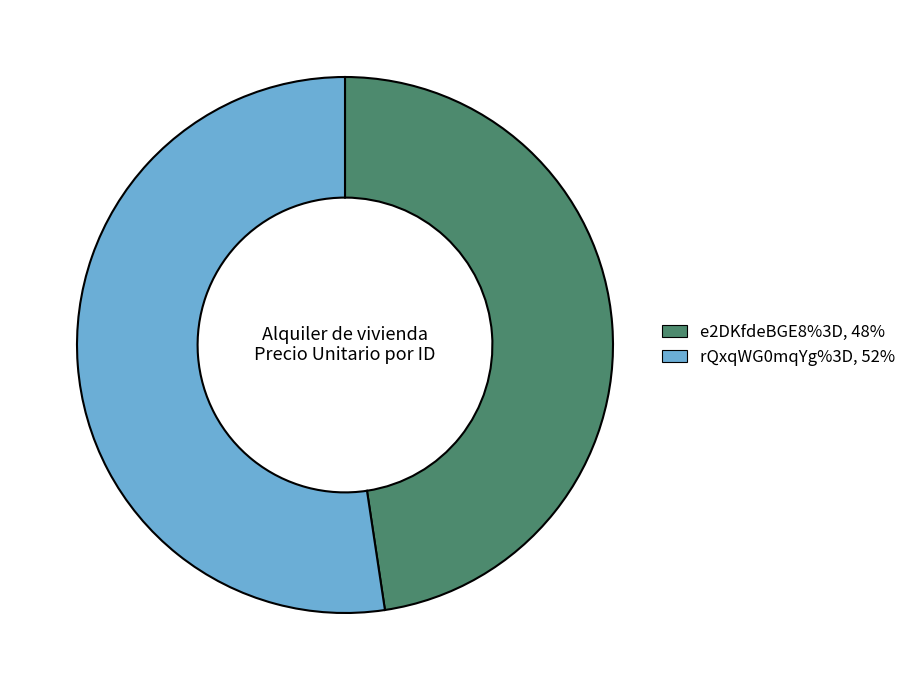

Which slice is the smallest?

e2DKfdeBGE8%3D